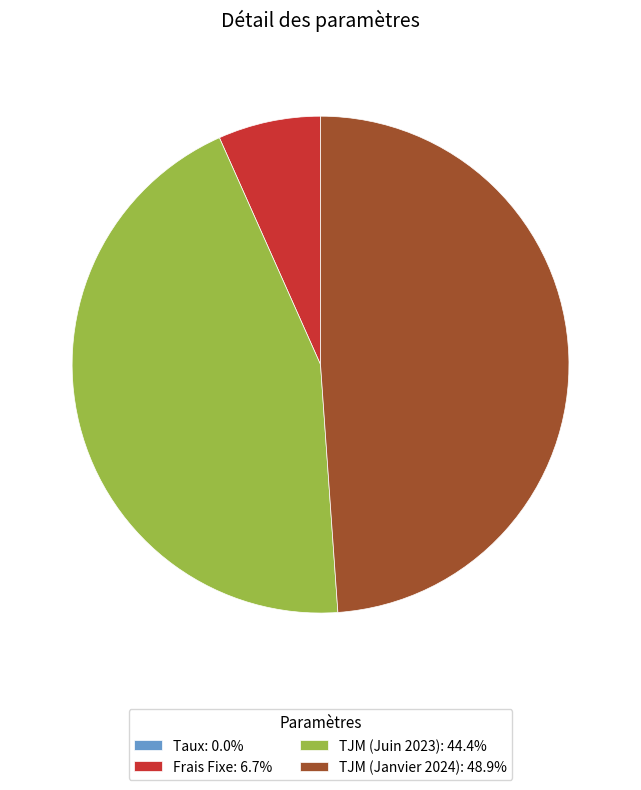

Is TJM (Janvier 2024) the majority of the pie?

No